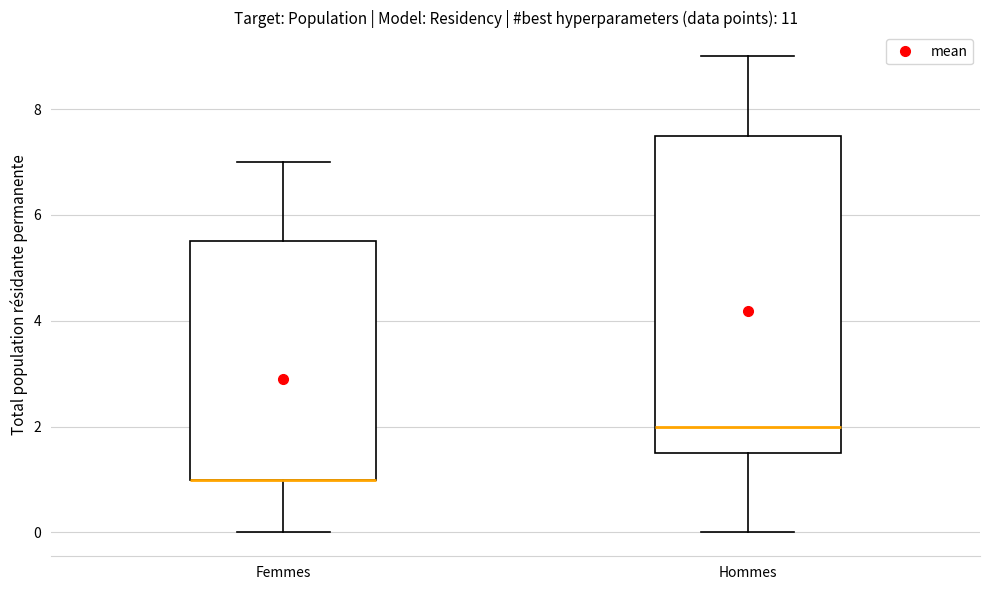

Reading left to right, read every box against the y-axis: the position of its median line, the range the box covers, and the ends of its whiskers. The values are not printed on the chart, so give them approximately, as read against the axis.

Femmes: median 1.0 (drawn on the box's lower edge), box 1.0 to 5.6, whiskers 0.0 to 7.0
Hommes: median 2.0, box 1.6 to 7.6, whiskers 0.0 to 9.0